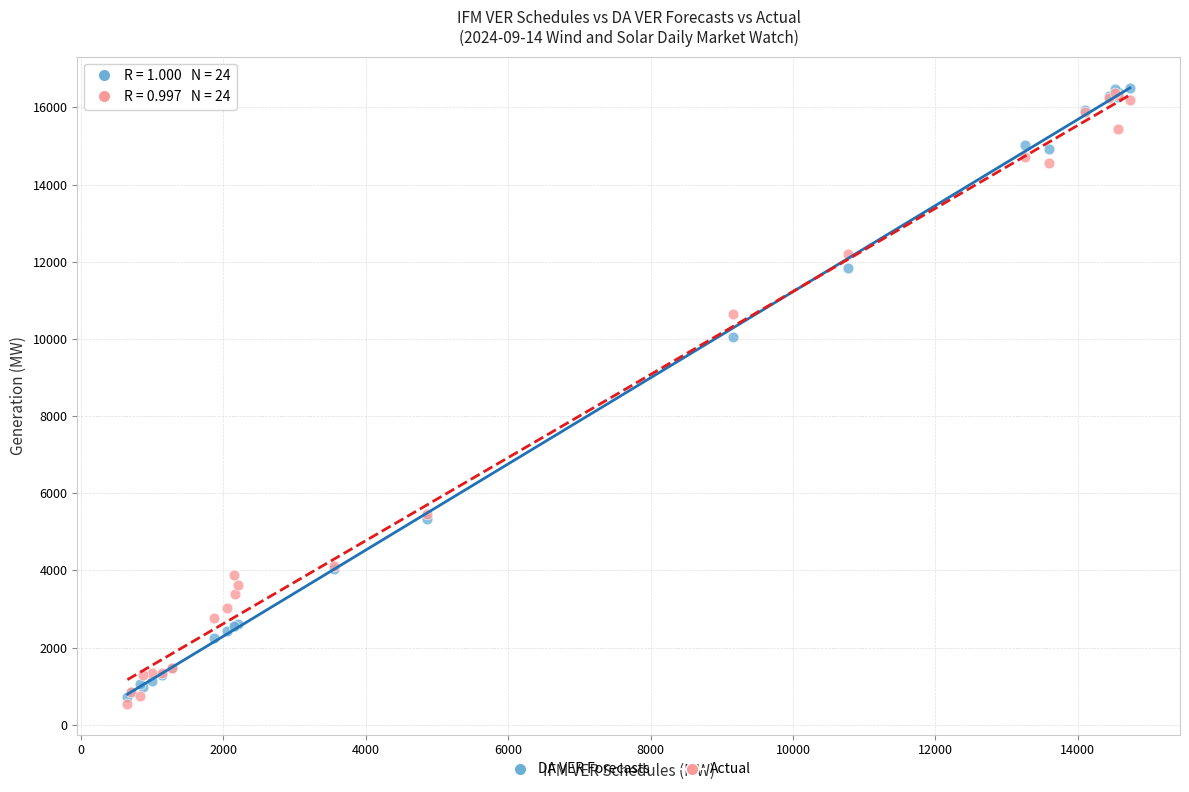

In the Actual series, what Y value is closest to 8461?

10643.3